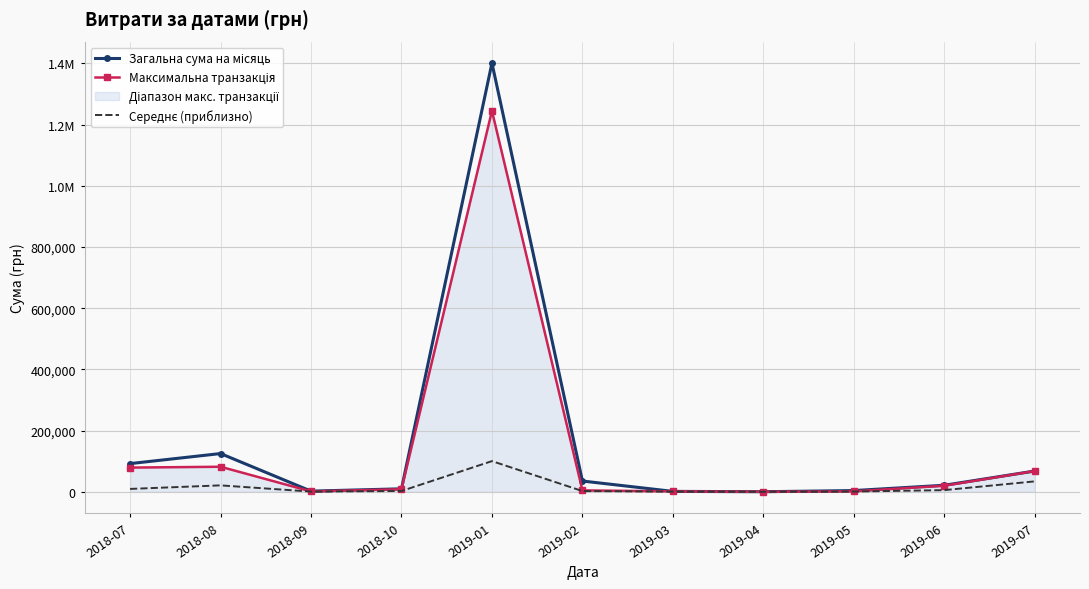

Which series has the widest spread of values?

Загальна сума на місяць